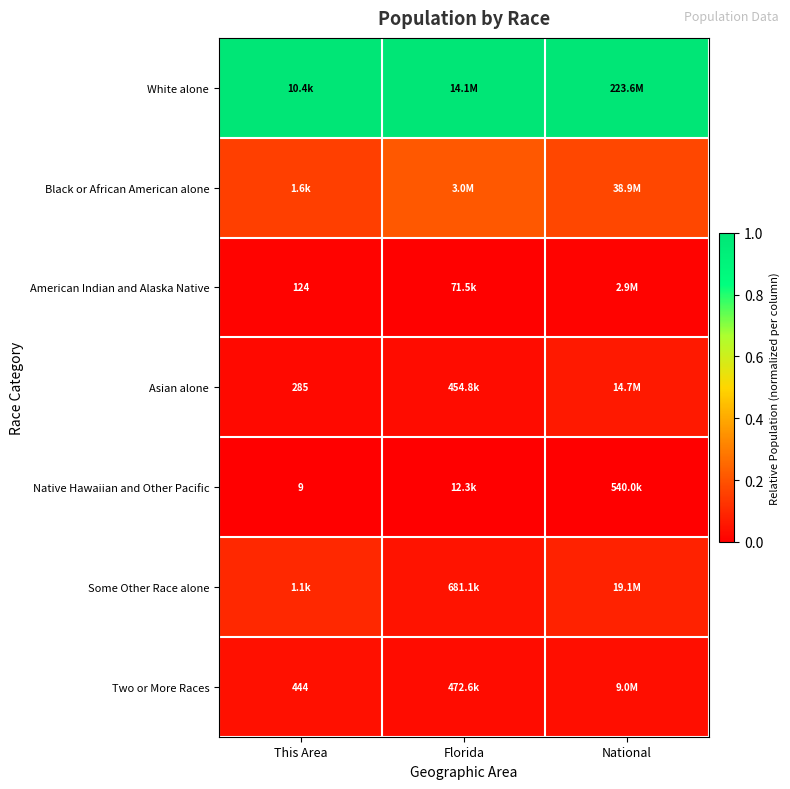

Rank the categories by White alone value from lowest to highest.

This Area, Florida, National